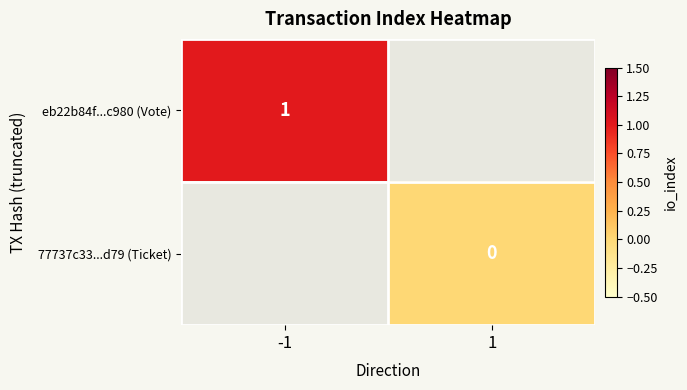

How many data points does each series have?

2